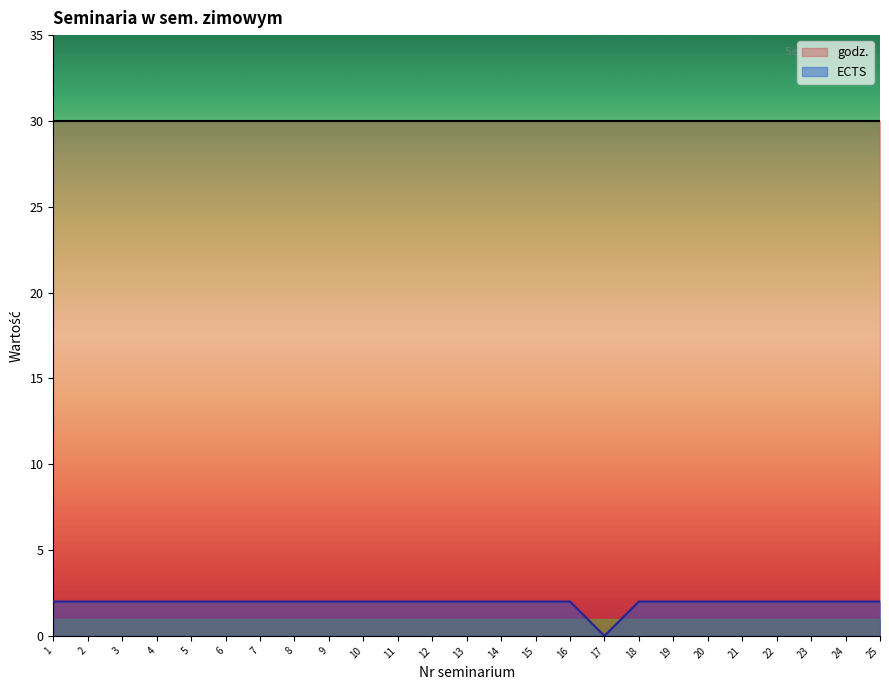

Is it true that the value at 1 is 3?

False